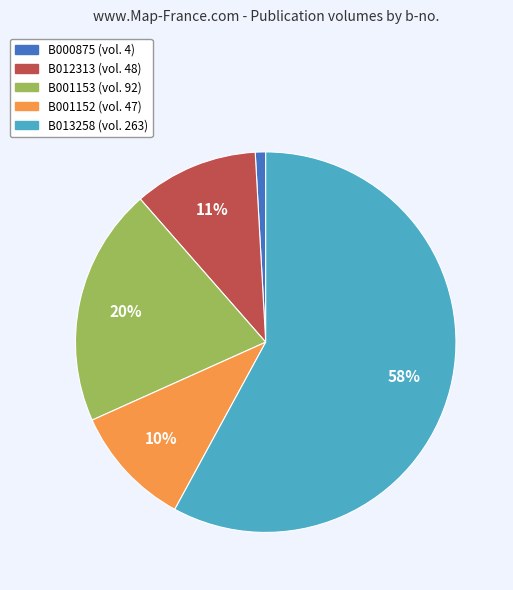

The B001153 slice represents 29% of the pie. True or false?

False